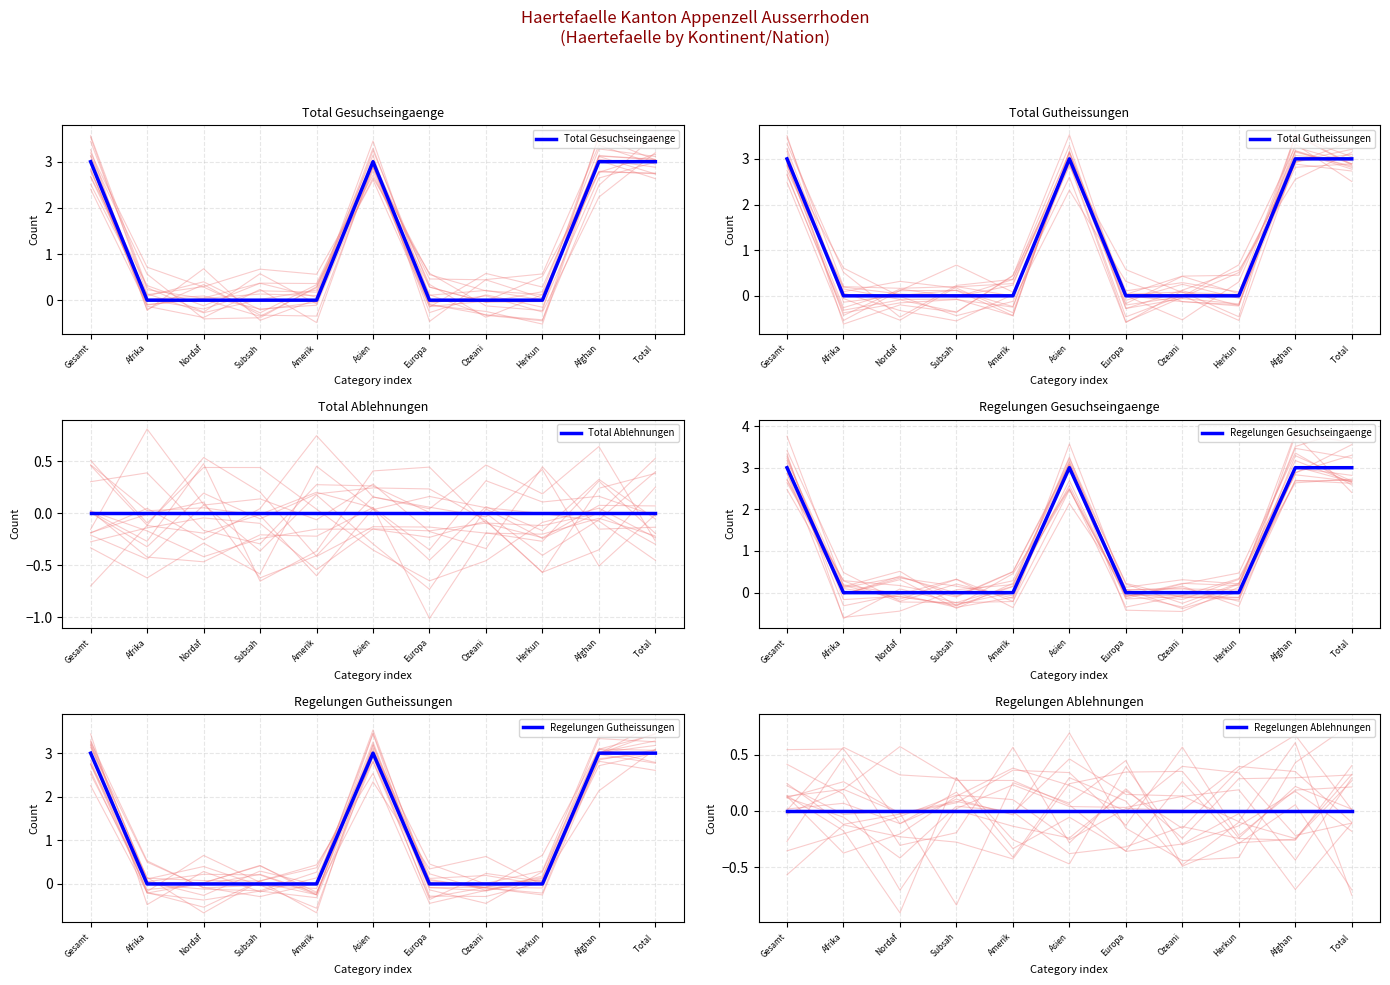

Which series has the largest range (max minus min)?

Total Gesuchseingaenge